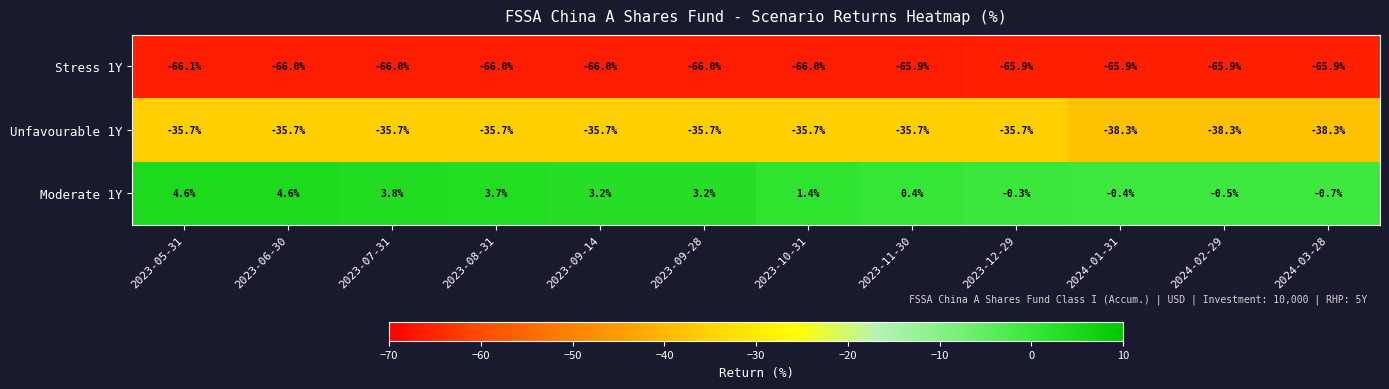

What is the spread (max minus min) of values at 2024-03-28?

65.2